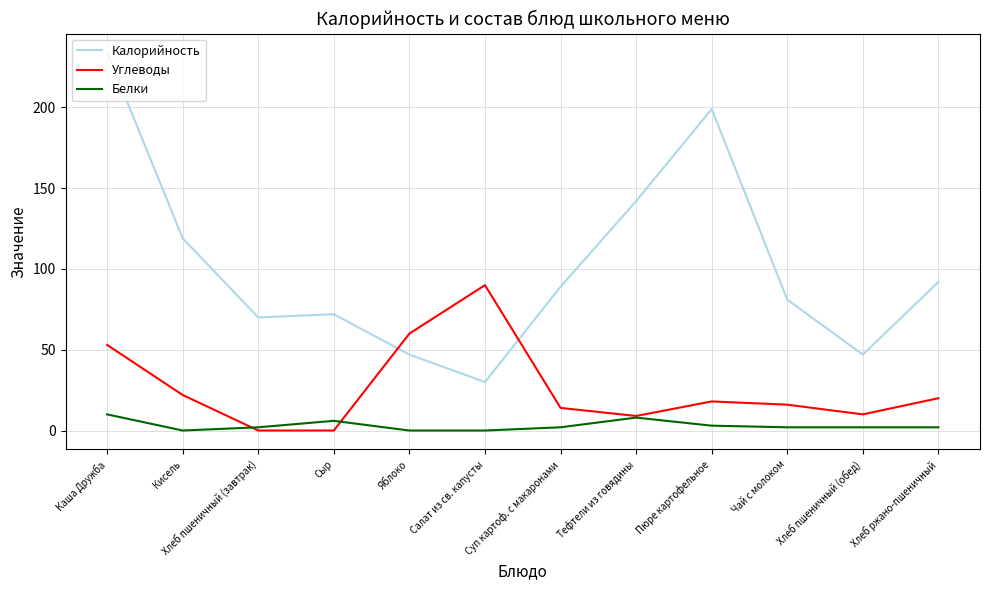

Which category has the highest value across all series?

Каша Дружба